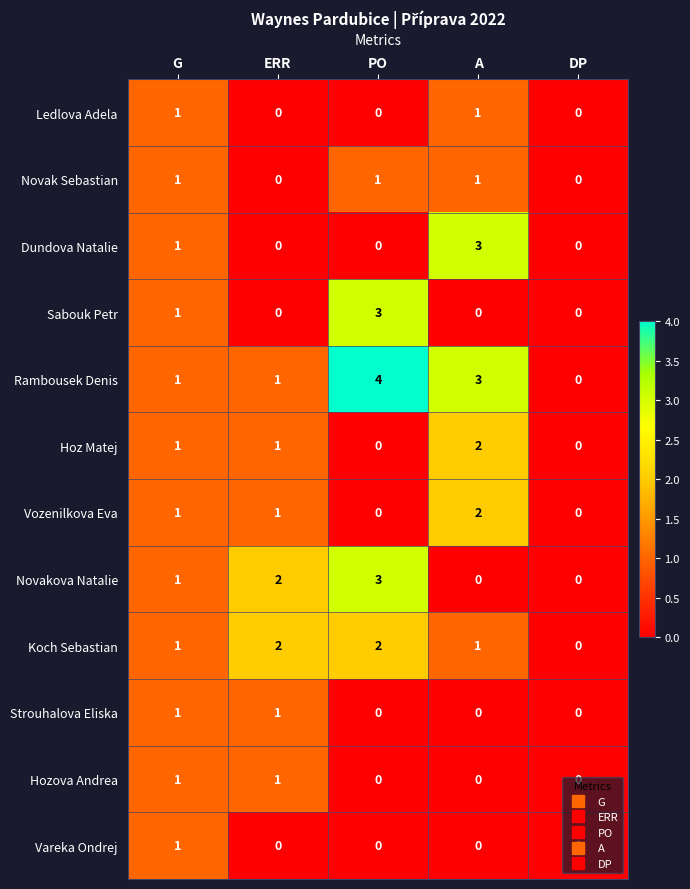

What is the total value across all series at PO?

13